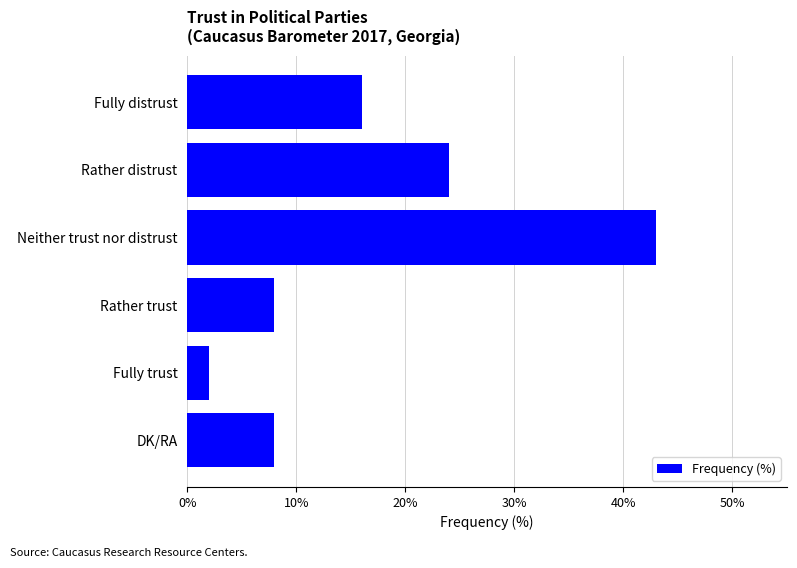

Are the bars horizontal?

Yes